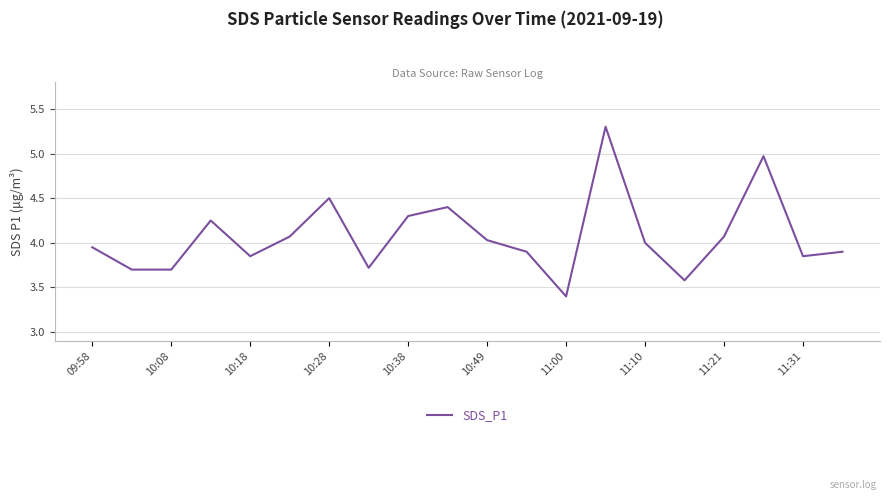

What is the greatest value displayed?

5.3